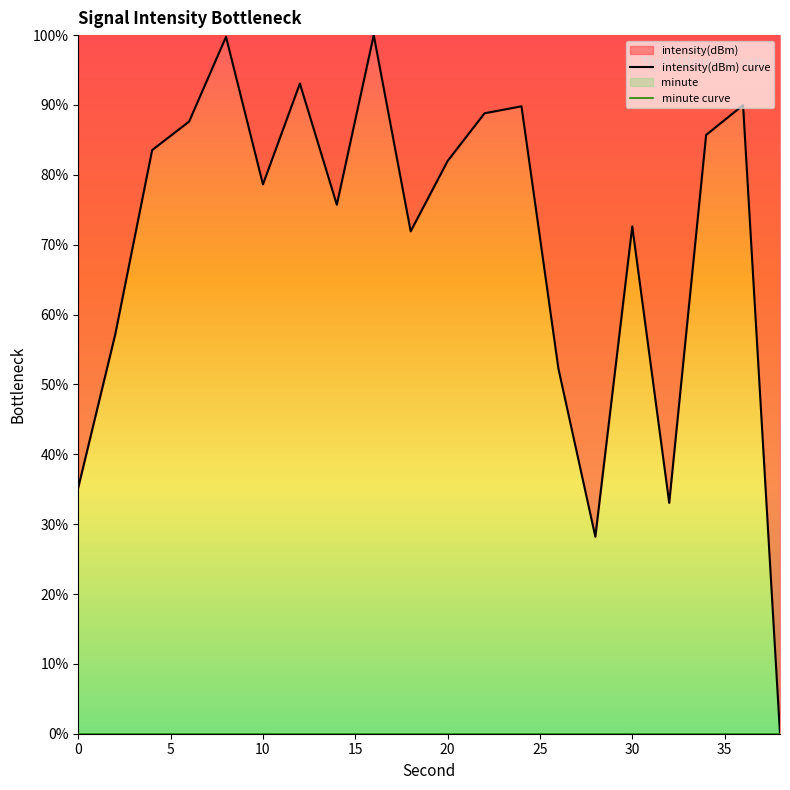

Which series has the largest total across all categories?

intensity(dBm) curve